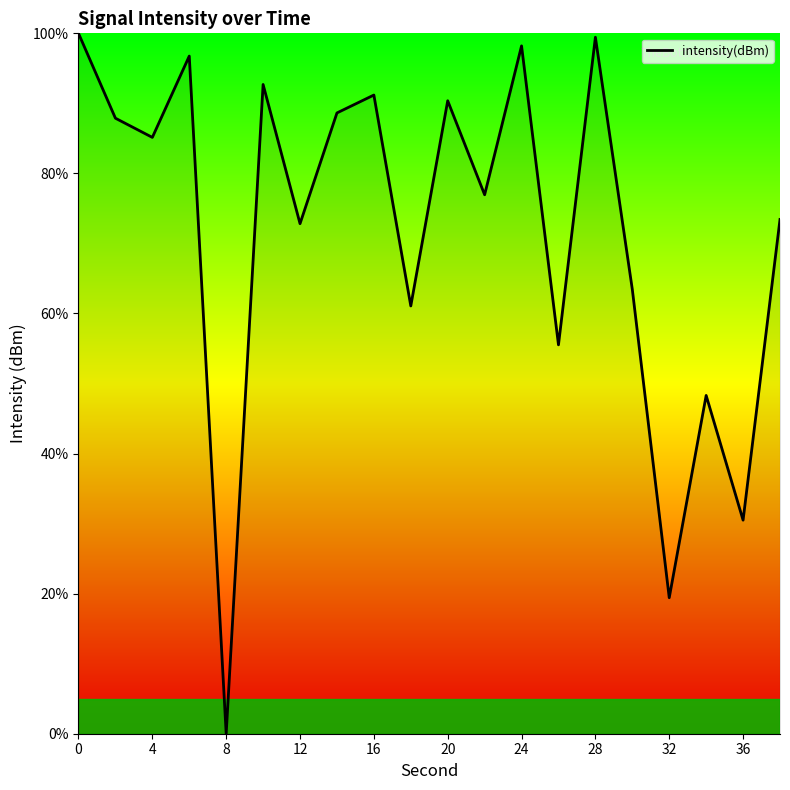

What is the greatest value displayed?

100.0